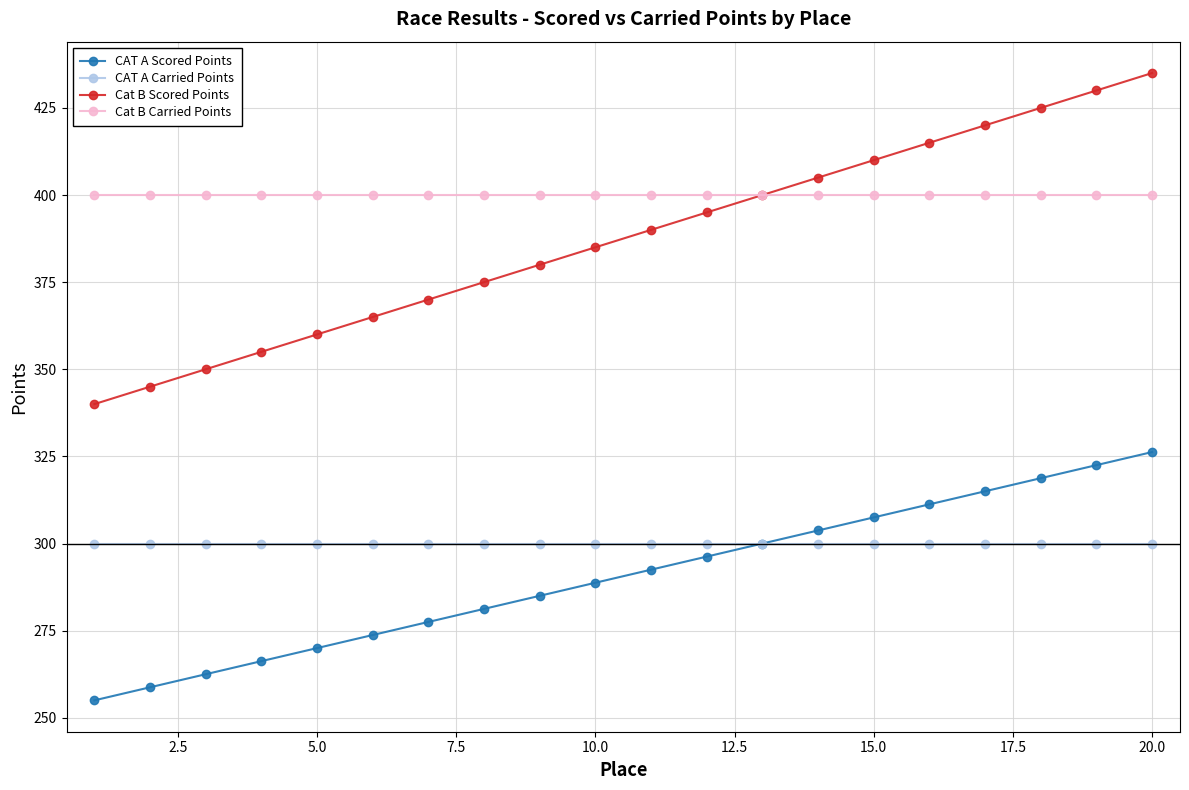

List the series in order of their peak value, lowest first.

CAT A Carried Points, CAT A Scored Points, Cat B Carried Points, Cat B Scored Points